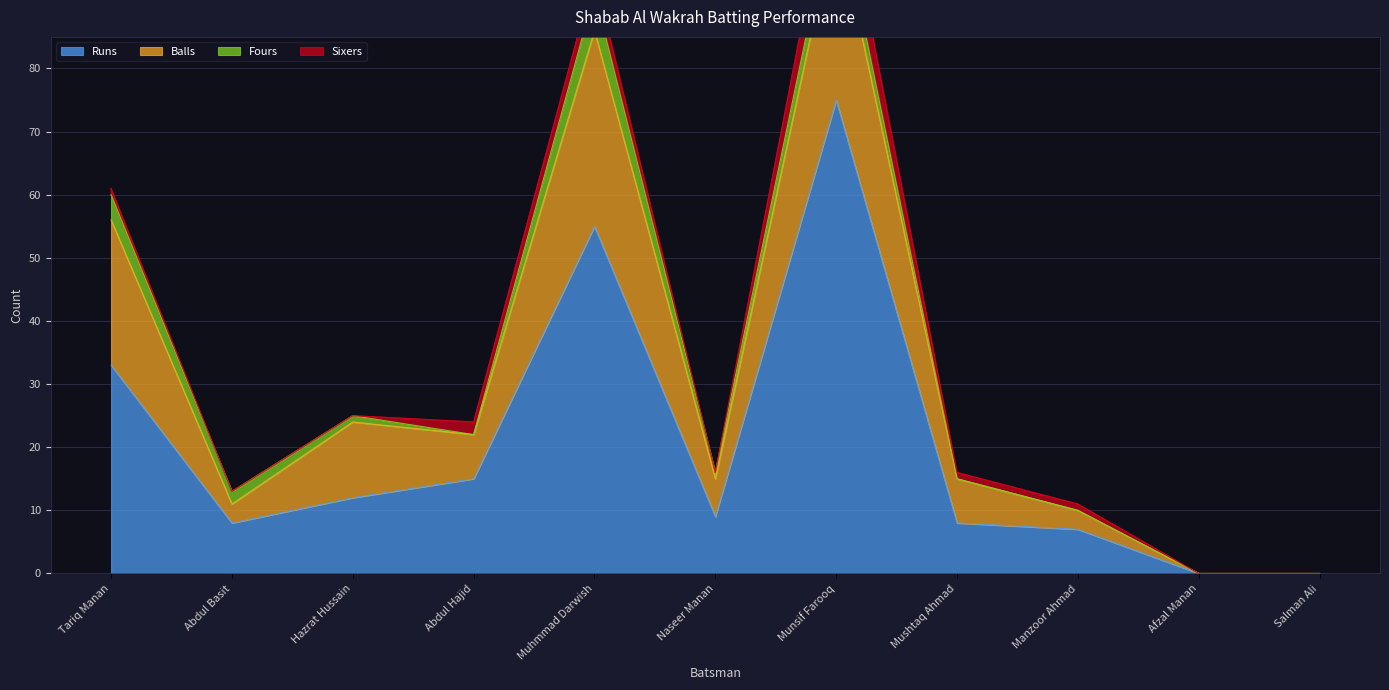

What are all the series names shown in the legend?

Runs, Balls, Fours, Sixers